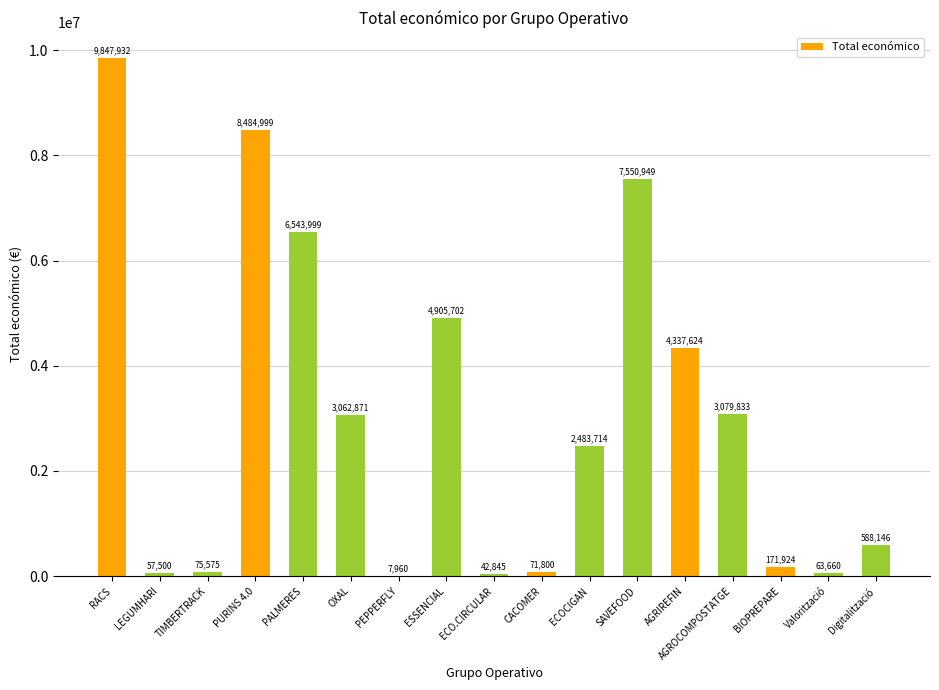

The value at PURINS 4.0 is 8484999. True or false?

True